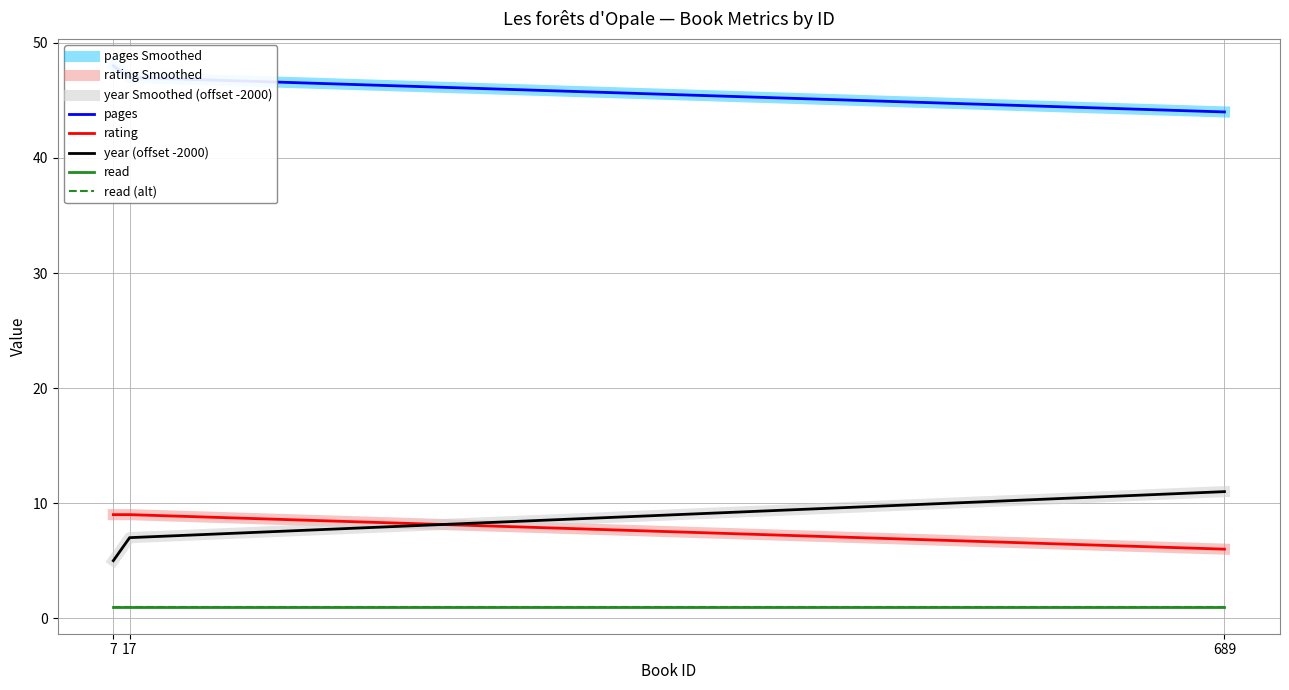

What is the total value across all series at 17?

63